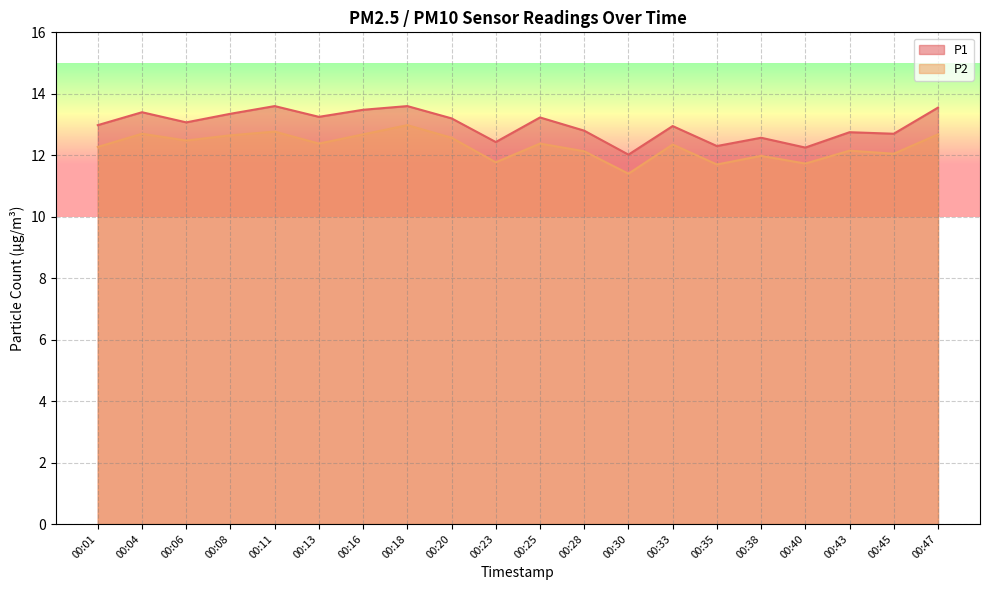

What are all the series names shown in the legend?

P1, P2